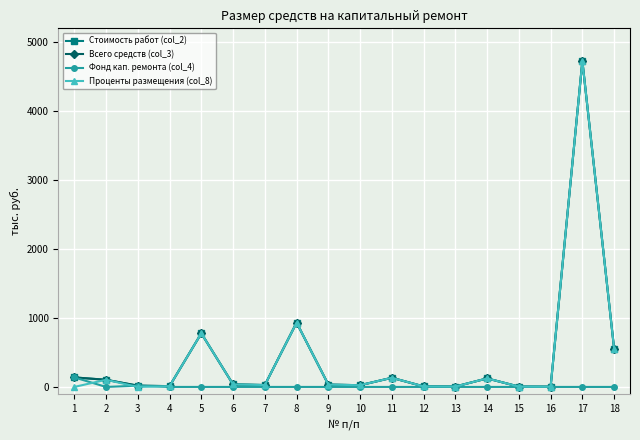

Is this an area chart (filled region under the line)?

No